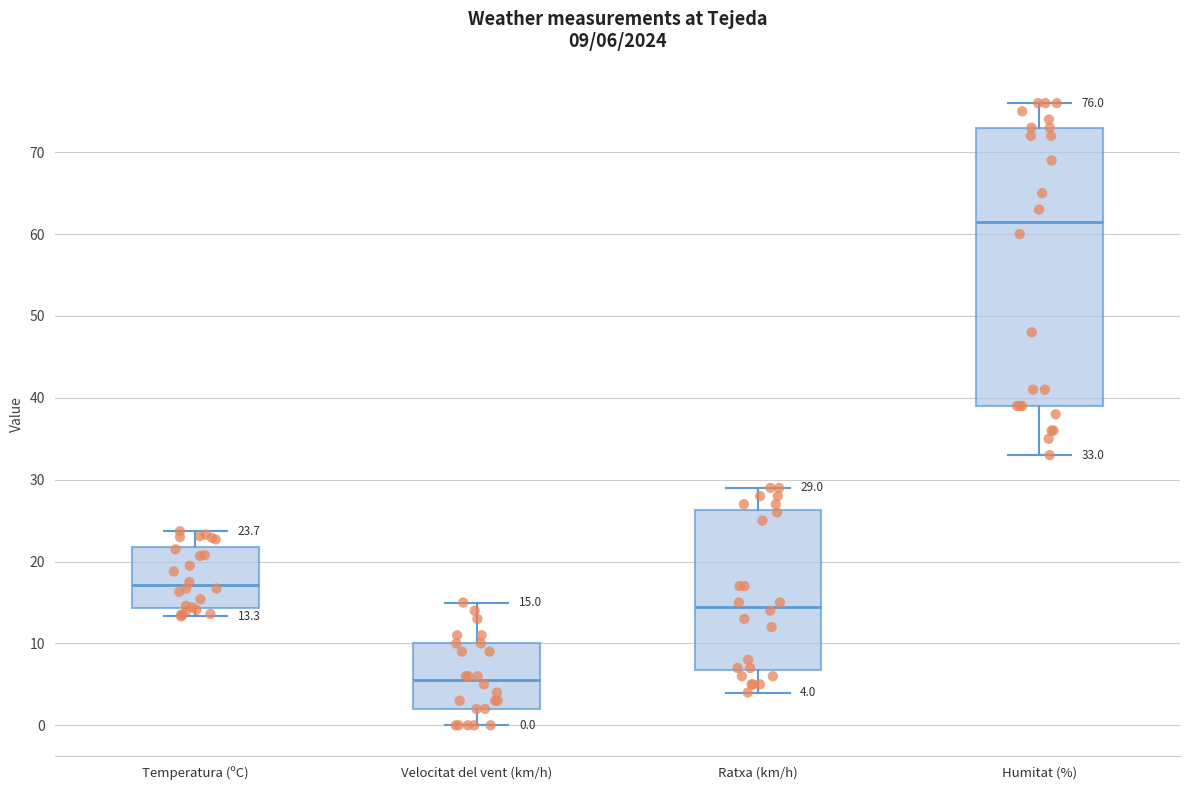

Which box has the lowest median line?

Velocitat del vent (km/h)